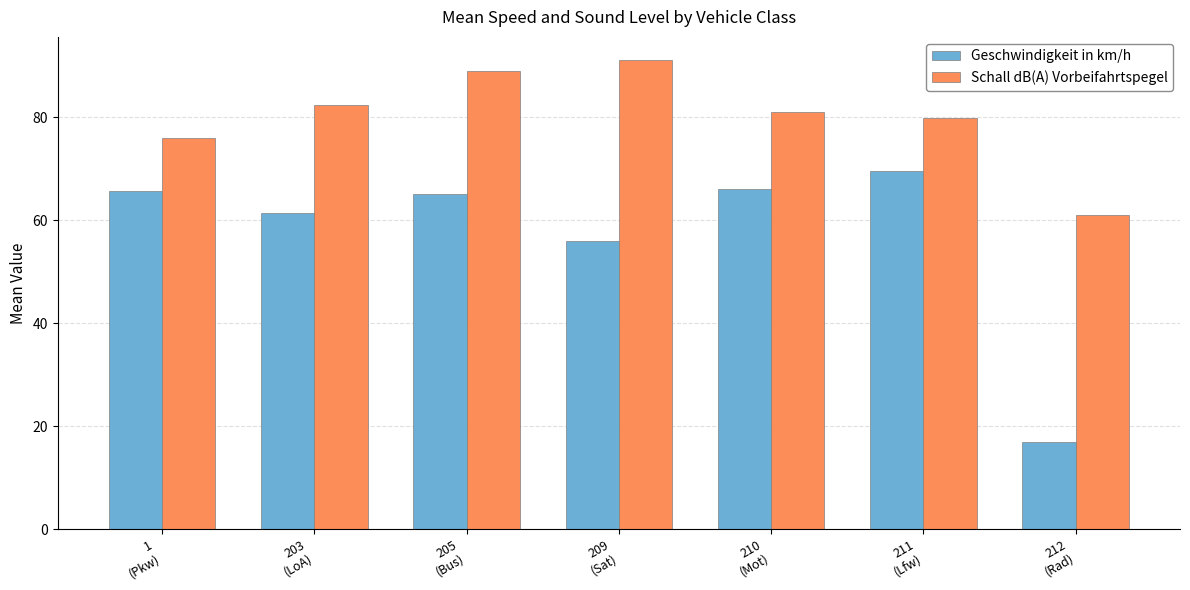

At how many categories does at least one series exceed 22?

7